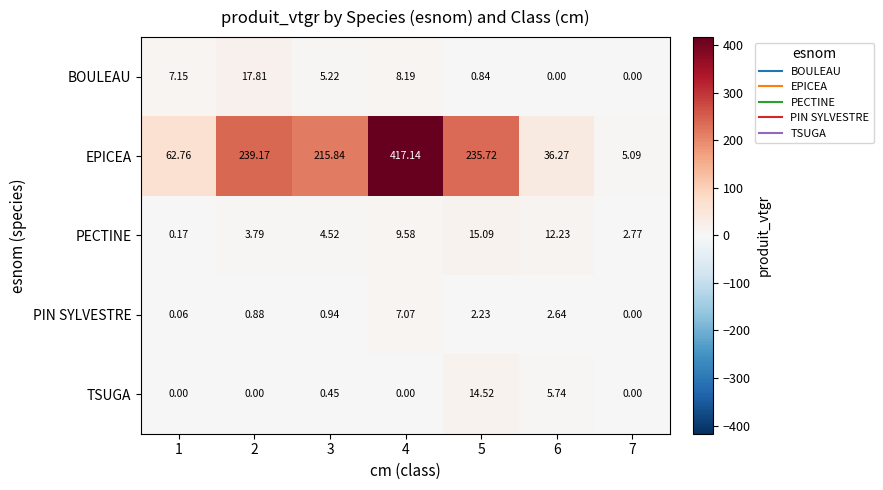

Between 2 and 6, which series saw the biggest shift?

EPICEA